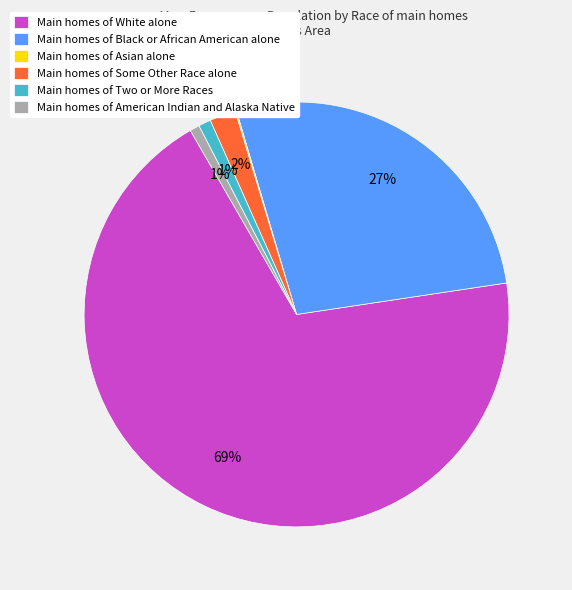

To the nearest percent, what is the average slice percentage?

17%